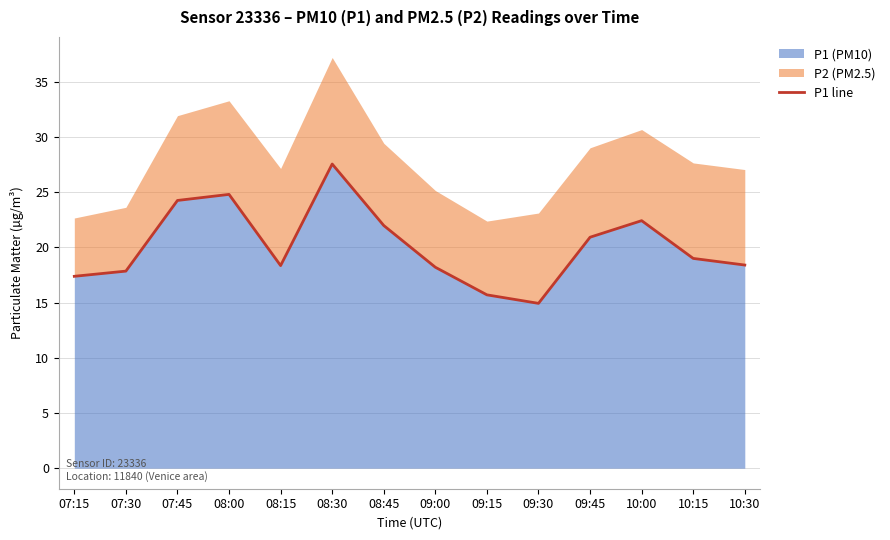

How many points are lower than both their immediate neighbors (excluding endpoints)?

2